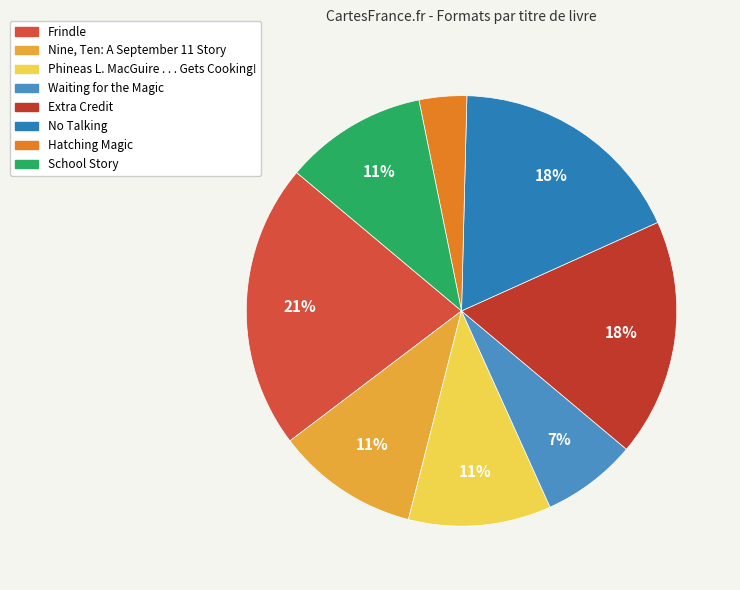

How many slices are in this pie chart?

8